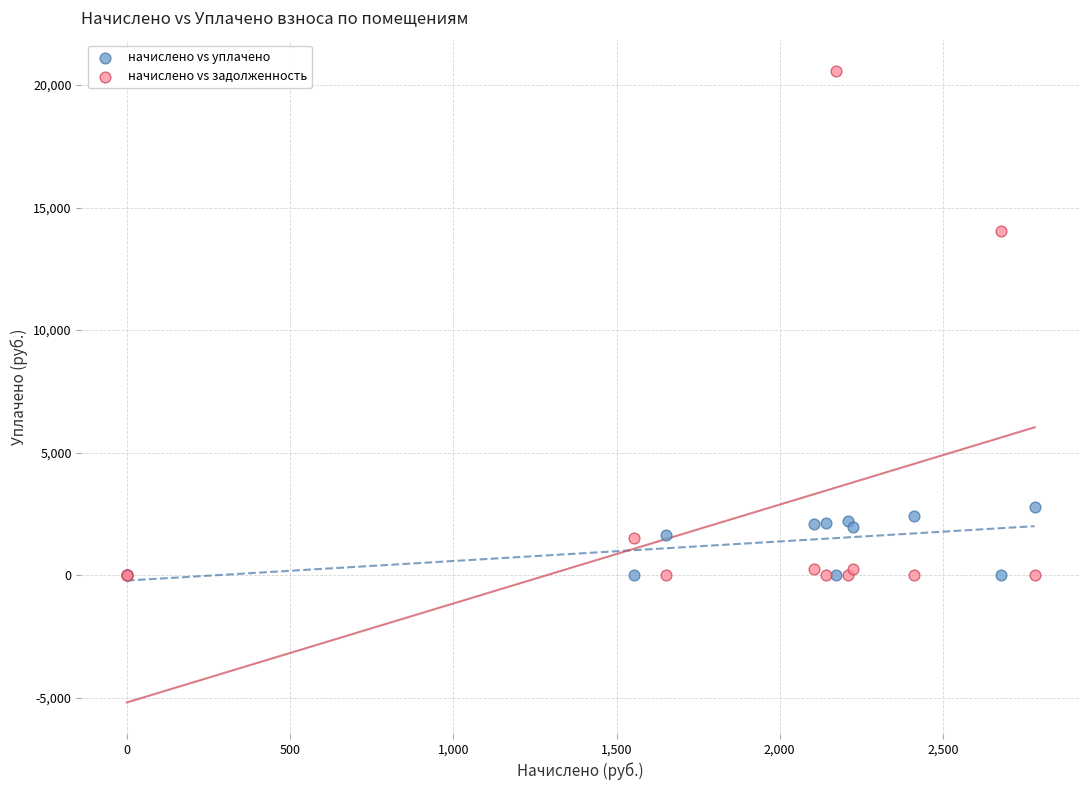

Across all series, what Y value is closest to 10283?

14034.1